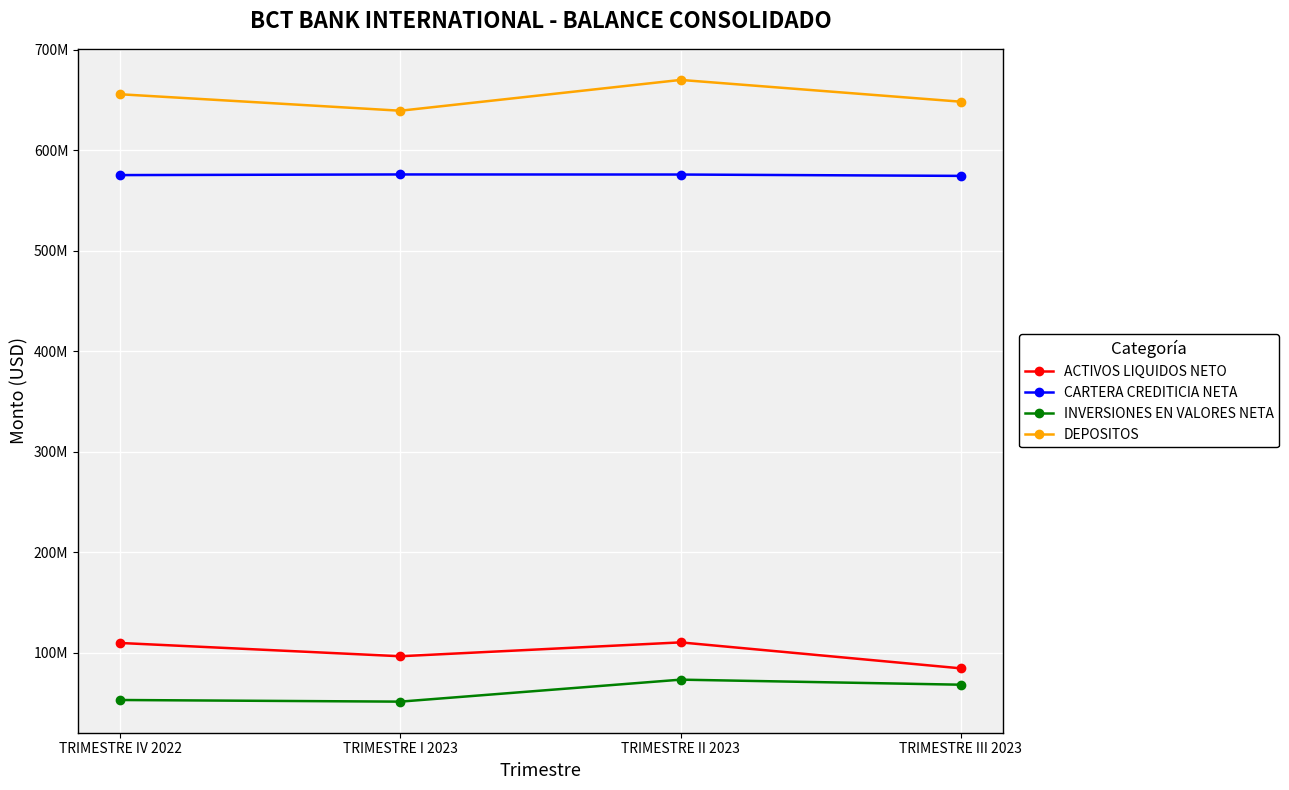

Read the DEPOSITOS value at TRIMESTRE IV 2022.

655750852.7